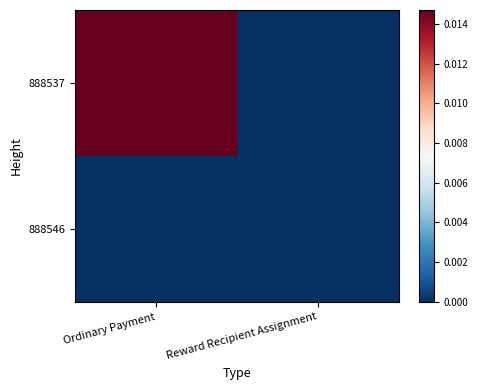

Which series has the largest total across all categories?

888537